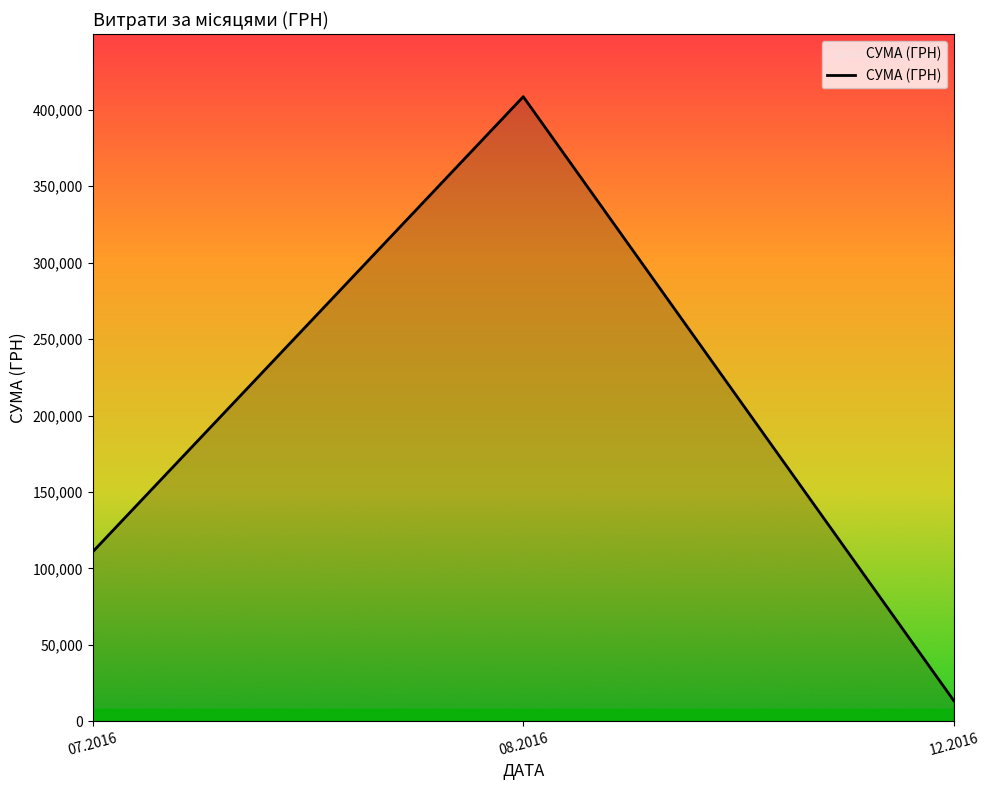

Where does the data first go above 110757?

07.2016